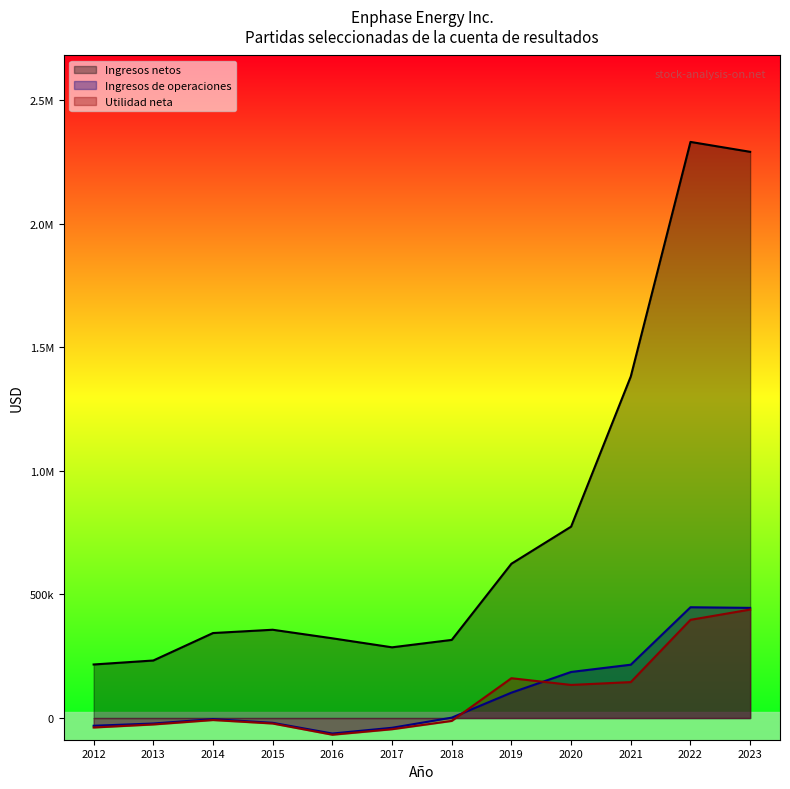

Rank the series by their maximum value, from lowest to highest.

Ingresos de operaciones, Utilidad neta, Ingresos netos